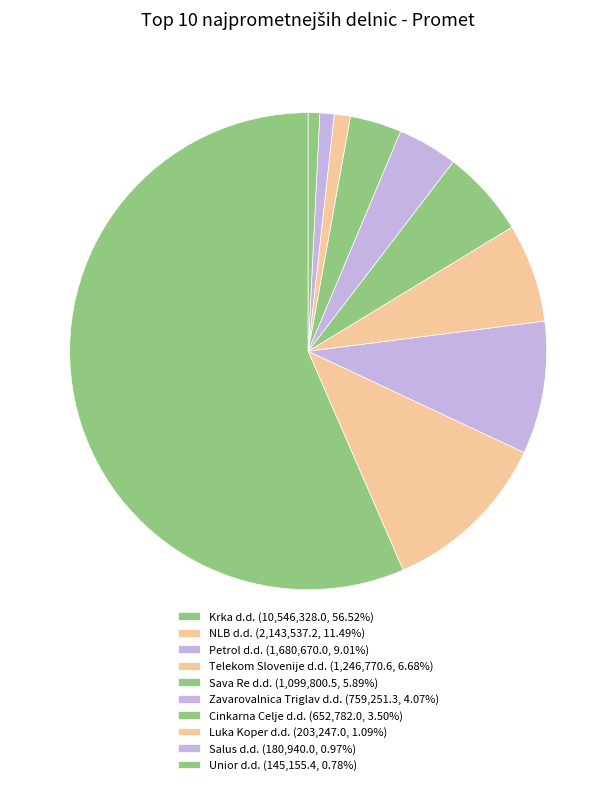

Rank the categories by value from lowest to highest.

Unior d.d., Salus d.d., Luka Koper d.d., Cinkarna Celje d.d., Zavarovalnica Triglav d.d., Sava Re d.d., Telekom Slovenije d.d., Petrol d.d., NLB d.d., Krka d.d.